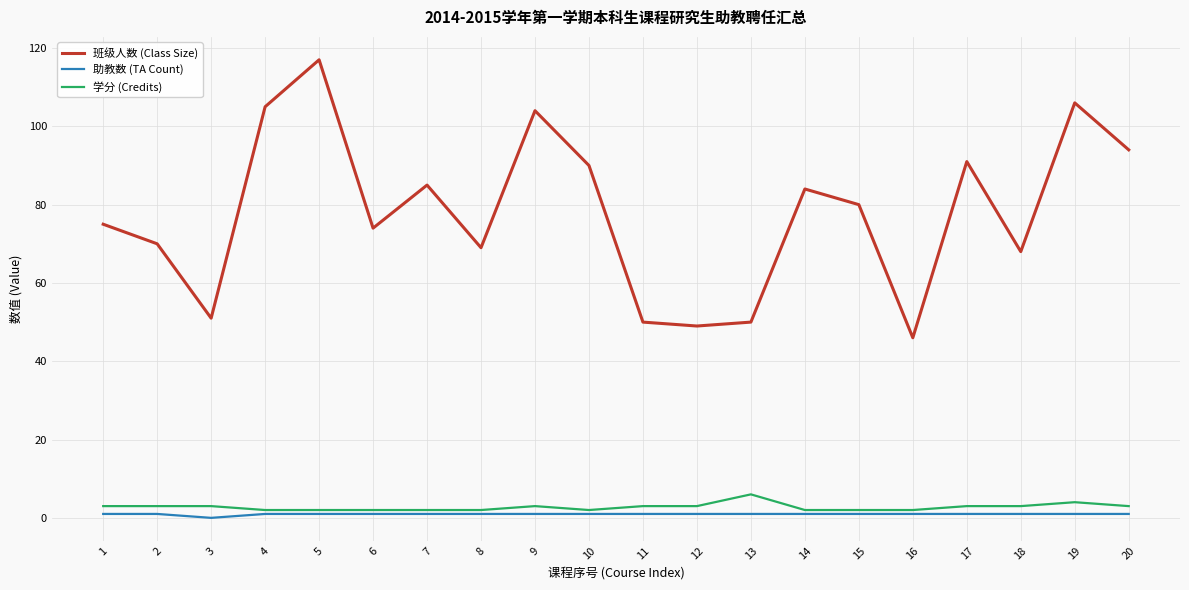

What is the difference between the second highest and minimum values in the 班级人数 (Class Size) series?

60